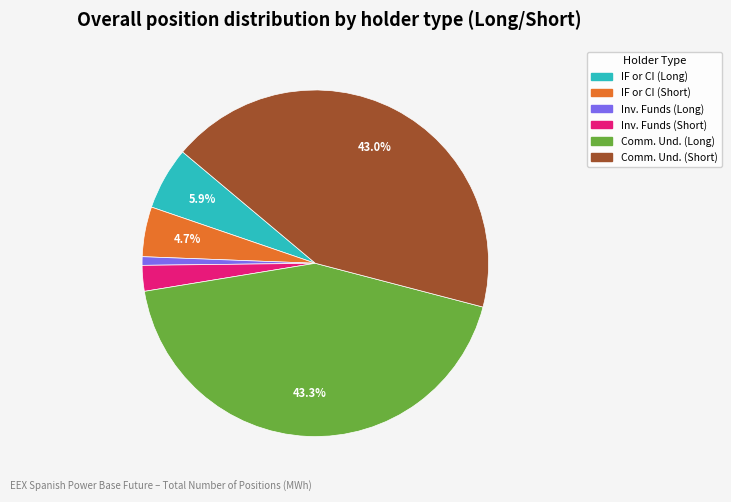

Is there a majority slice in this chart?

No